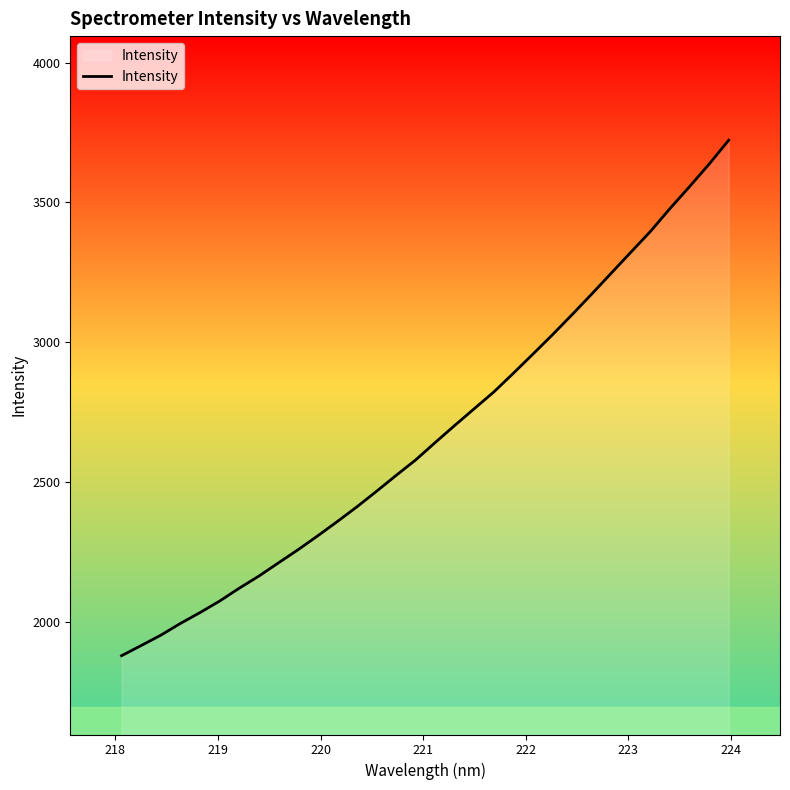

What is the difference between the maximum and minimum values?

1843.9